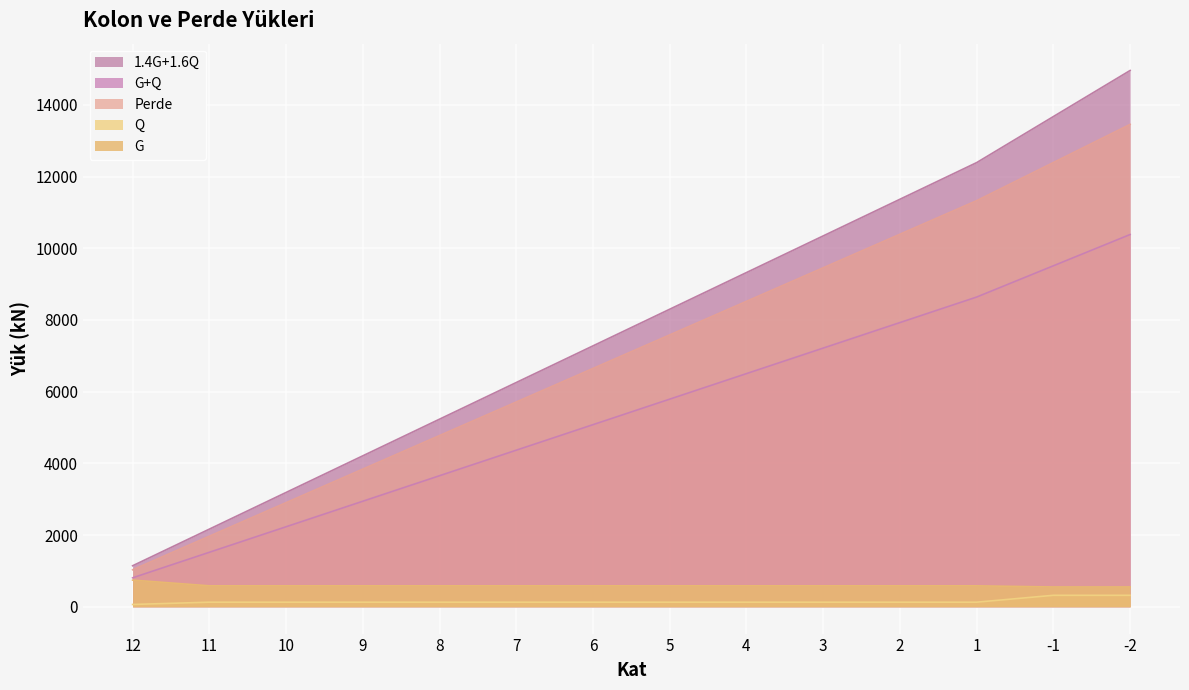

The G series shows 584.0 at 8. True or false?

True